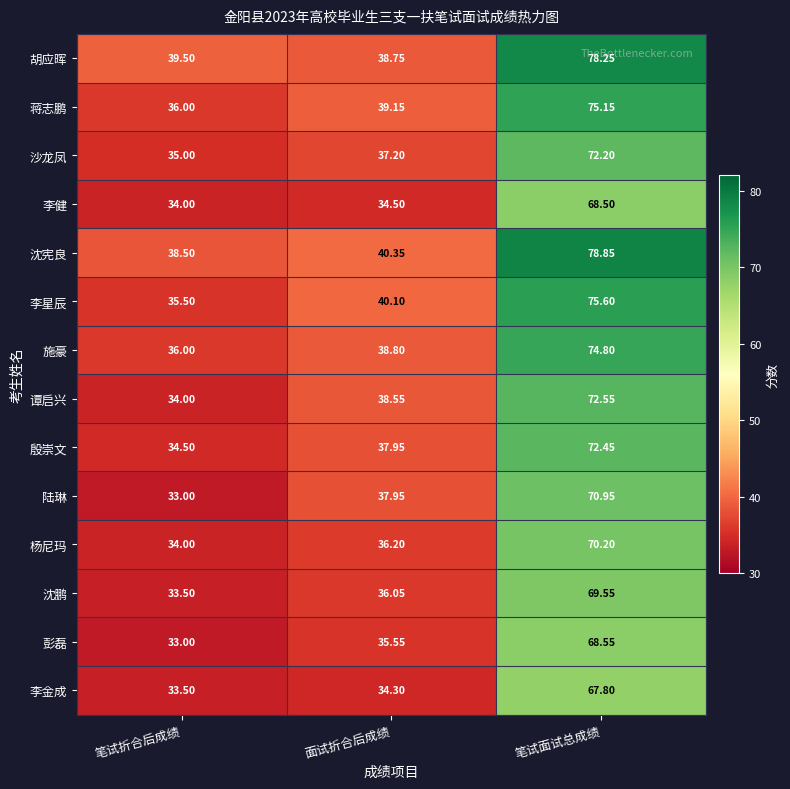

At which category is the sum across all series the highest?

笔试面试总成绩